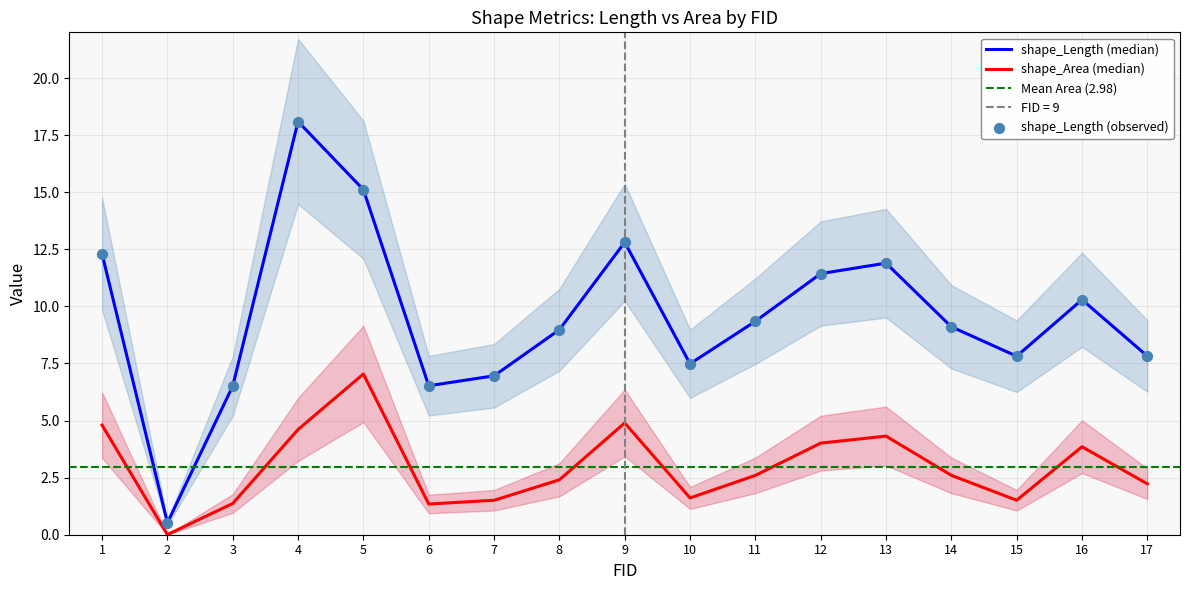

Which series has the widest spread of Y values?

shape_Length